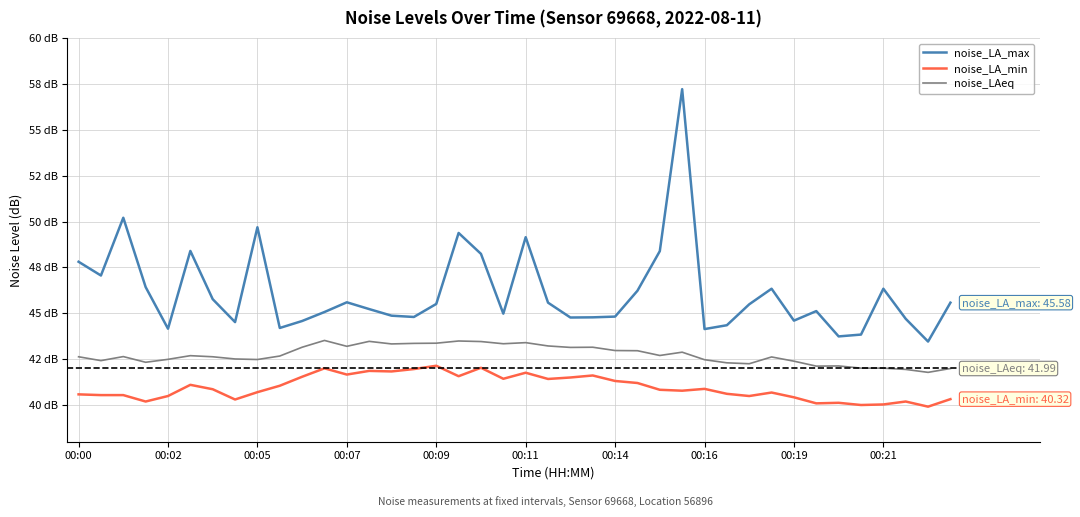

Does the chart have visible grid lines?

Yes